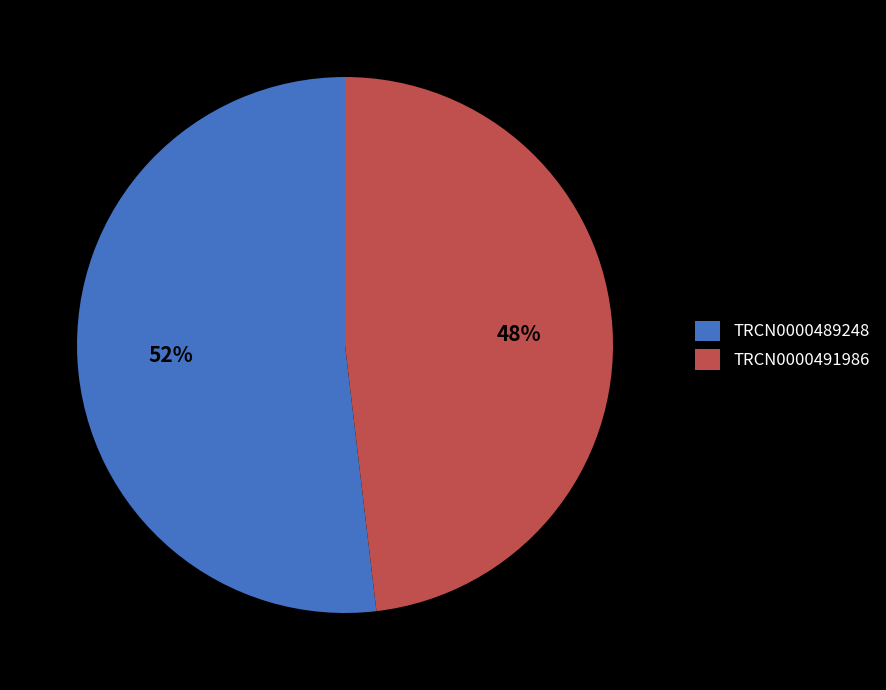

Does TRCN0000491986 represent more than half of the total?

No